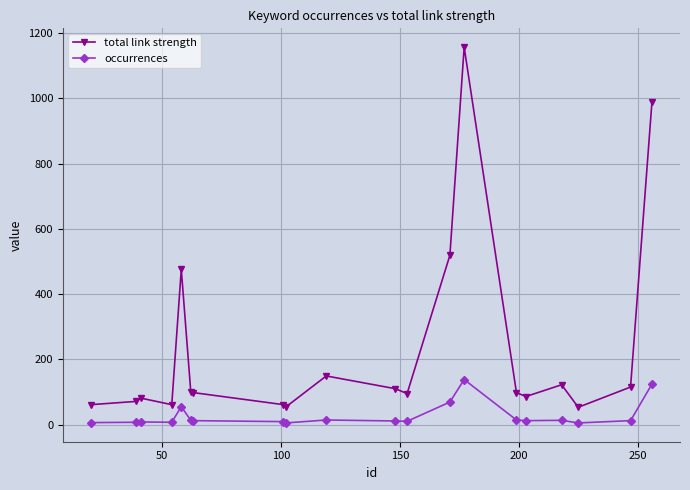

True or false: occurrences and total link strength cross at least once.

False